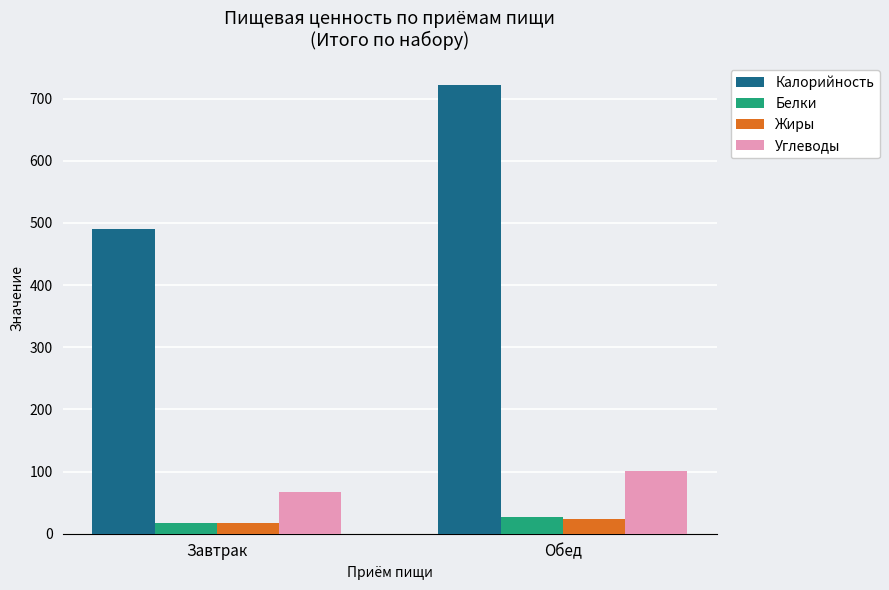

At which category is the sum across all series the highest?

Обед